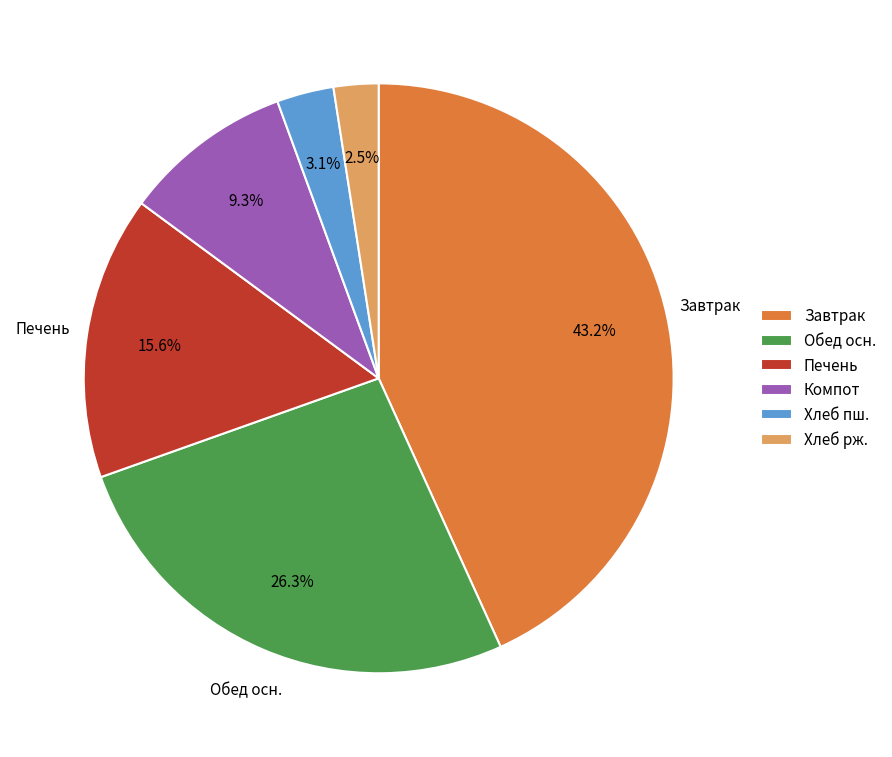

Does any single category account for the majority?

No